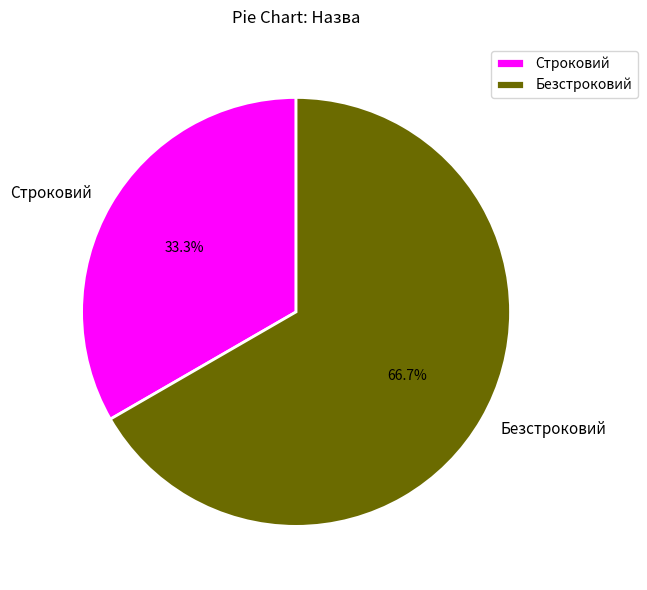

How many slices are in this pie chart?

2